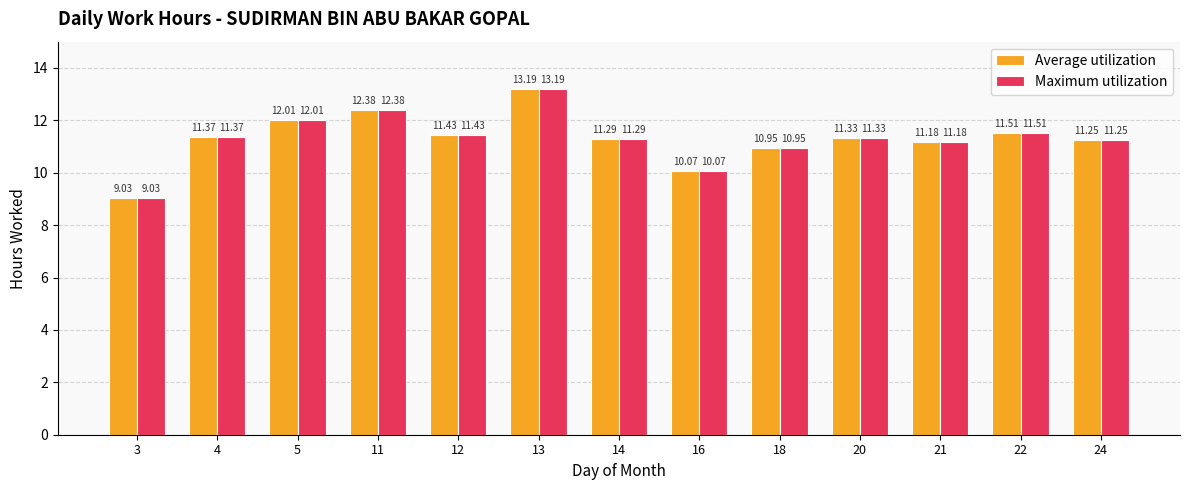

True or false: Average utilization has a value of 7.5 at 14.

False